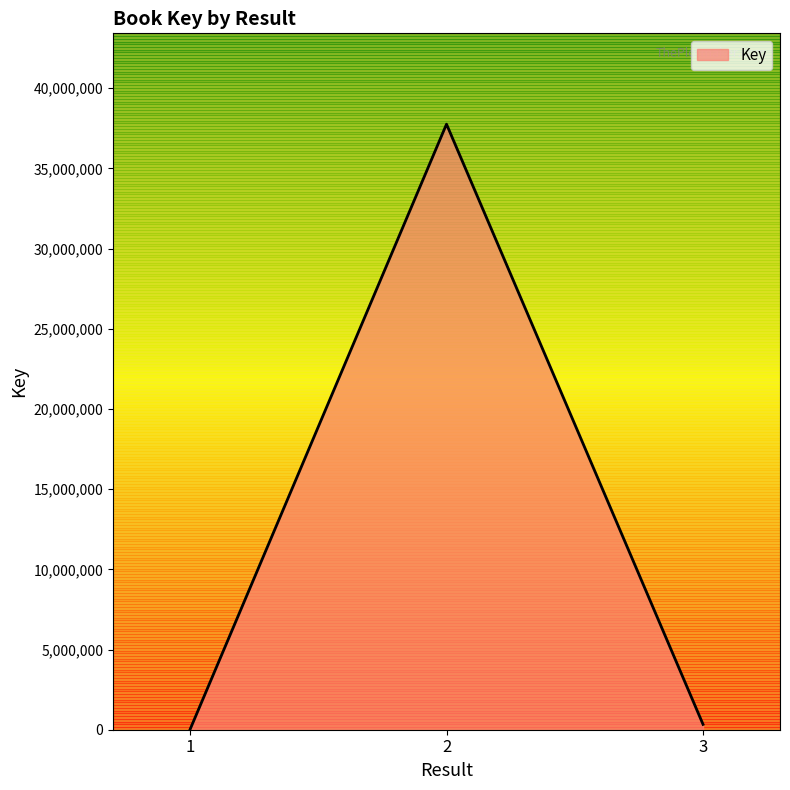

Where does the data first go above 333232?

2